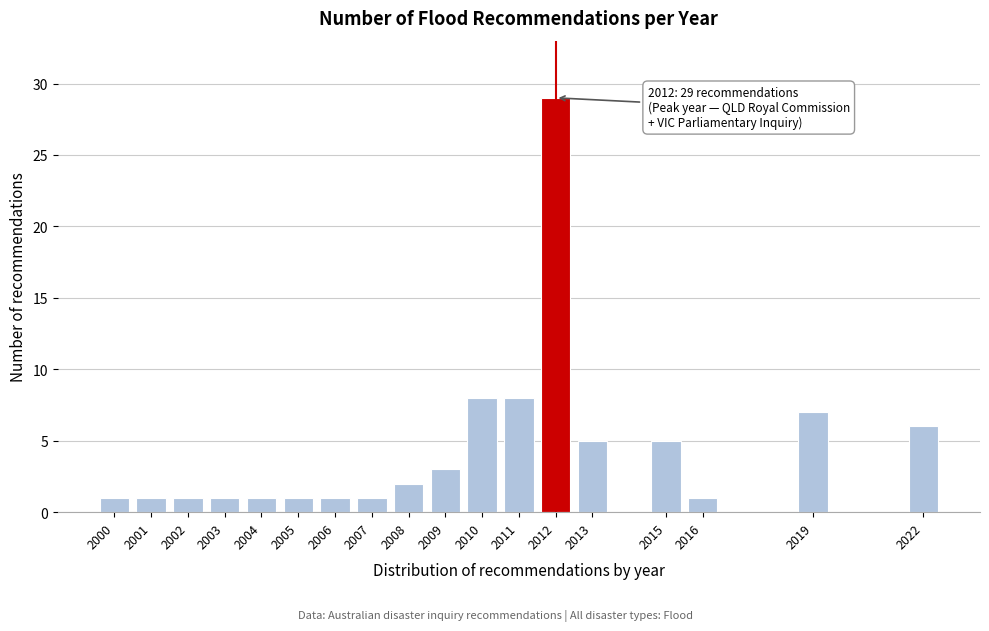

Reading left to right, extract all data points from this chart.

2000=1	2001=1	2002=1	2003=1	2004=1	2005=1	2006=1	2007=1	2008=2	2009=3	2010=8	2011=8	2012=29	2013=5	2015=5	2016=1	2019=7	2022=6